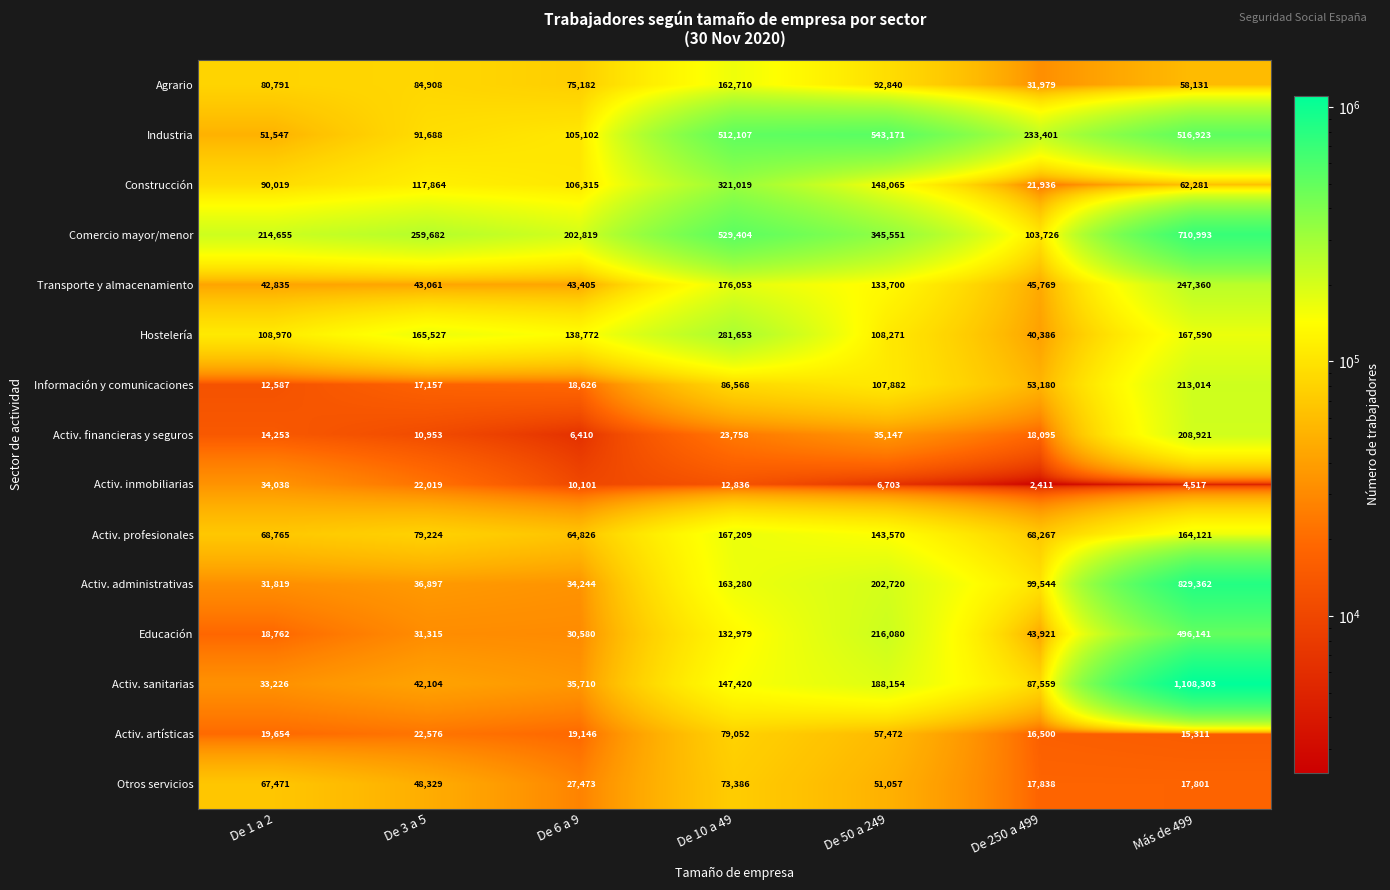

At De 3 a 5, list the series in order from smallest to largest.

Activ. financieras y seguros, Información y comunicaciones, Activ. inmobiliarias, Activ. artísticas, Educación, Activ. administrativas, Activ. sanitarias, Transporte y almacenamiento, Otros servicios, Activ. profesionales, Agrario, Industria, Construcción, Hostelería, Comercio mayor/menor